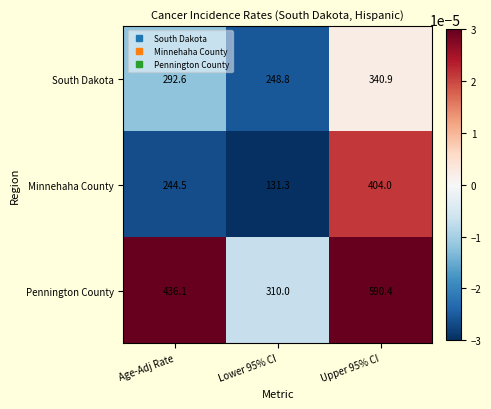

At Upper 95% CI, list the series in order from smallest to largest.

South Dakota, Minnehaha County, Pennington County